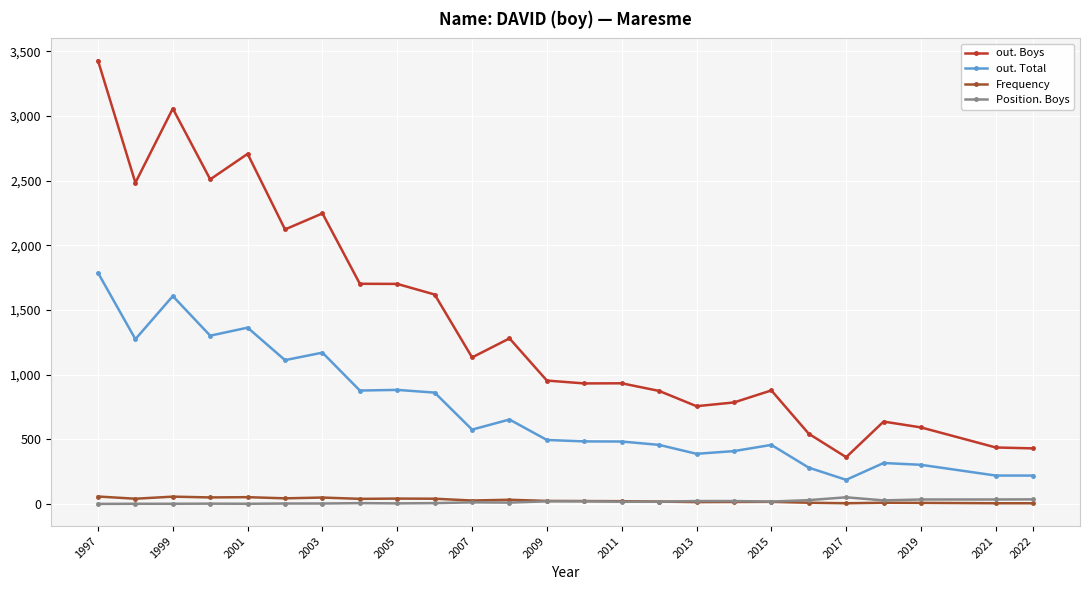

Which series has the largest total across all categories?

out. Boys